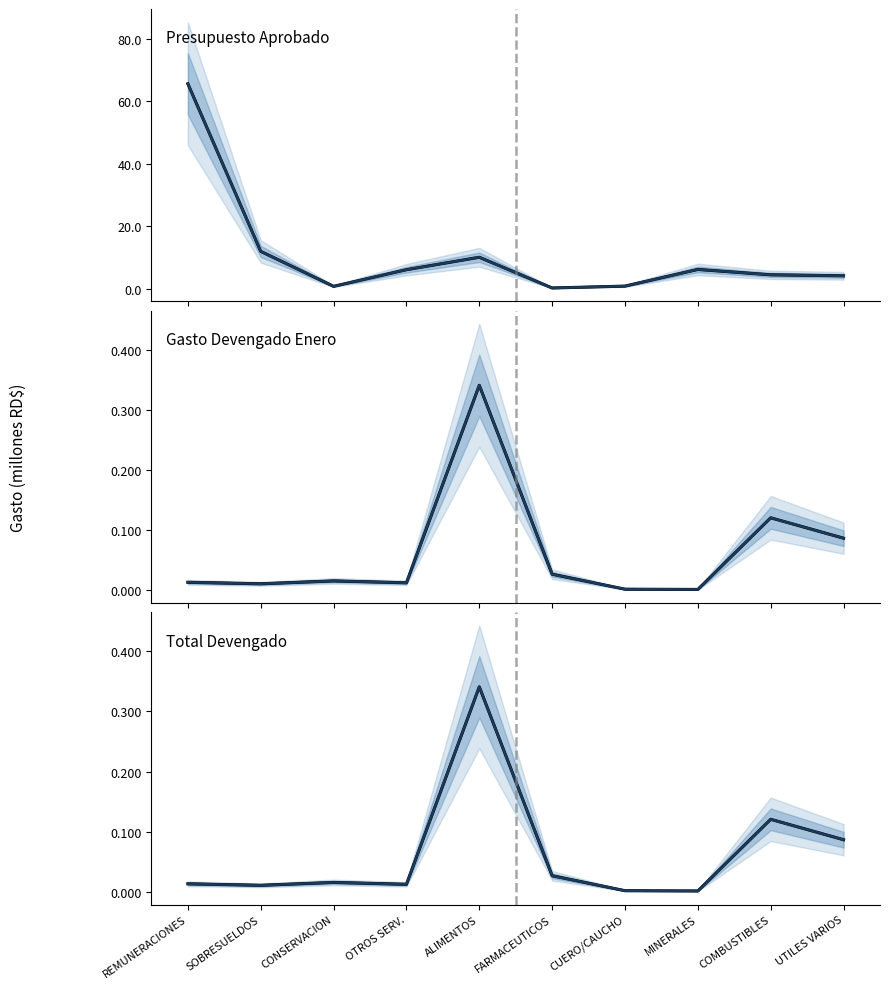

True or false: Banda media and Gasto Devengado Enero cross at least once.

False